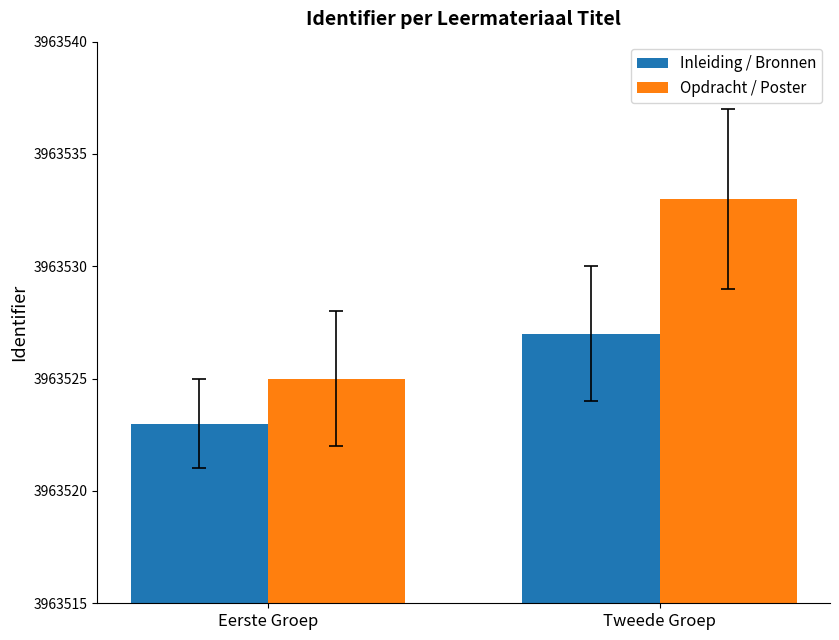

Reading right to left, what are all the values shown in this chart?

Inleiding / Bronnen: Tweede Groep=3963527	Eerste Groep=3963523
Opdracht / Poster: Tweede Groep=3963533	Eerste Groep=3963525